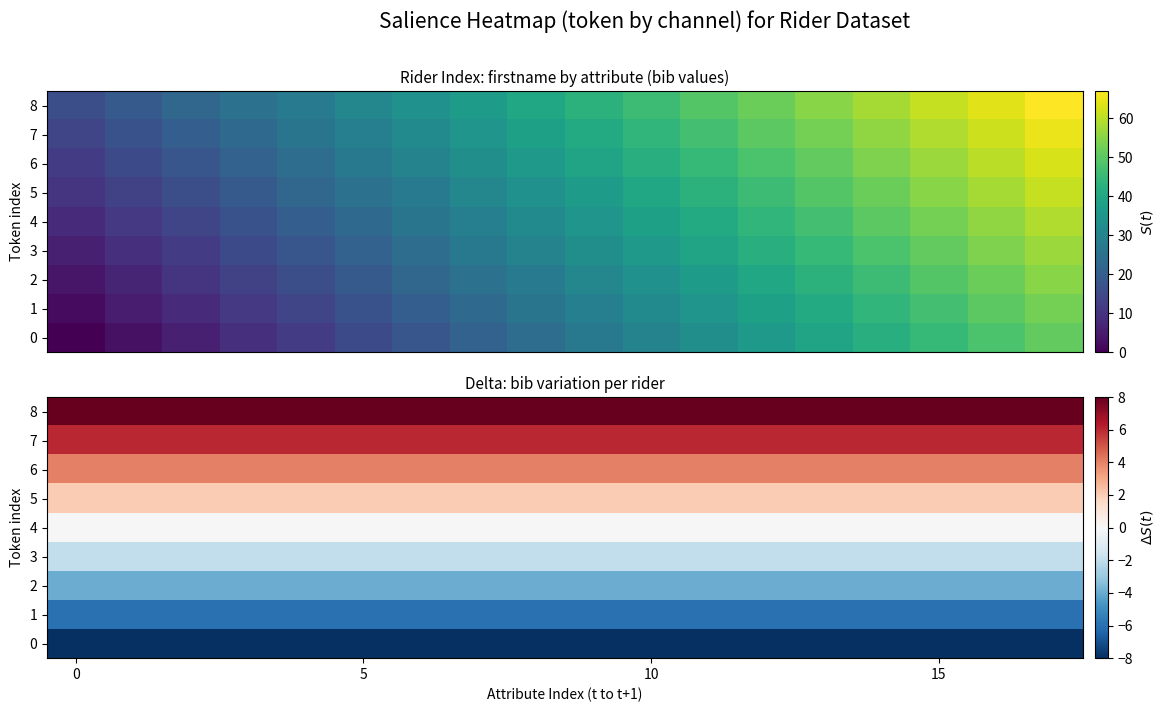

What is the spread (max minus min) of values at 10?

16